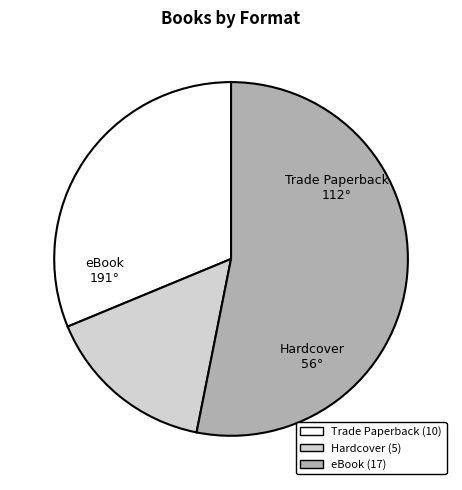

Does Trade Paperback account for over 50% of the chart?

No